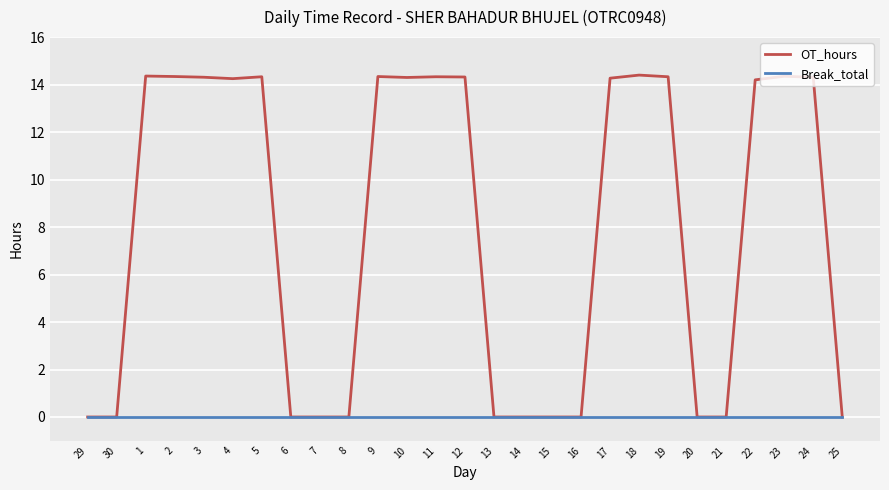

Rank the series at 18 from lowest to highest value.

Break_total, OT_hours